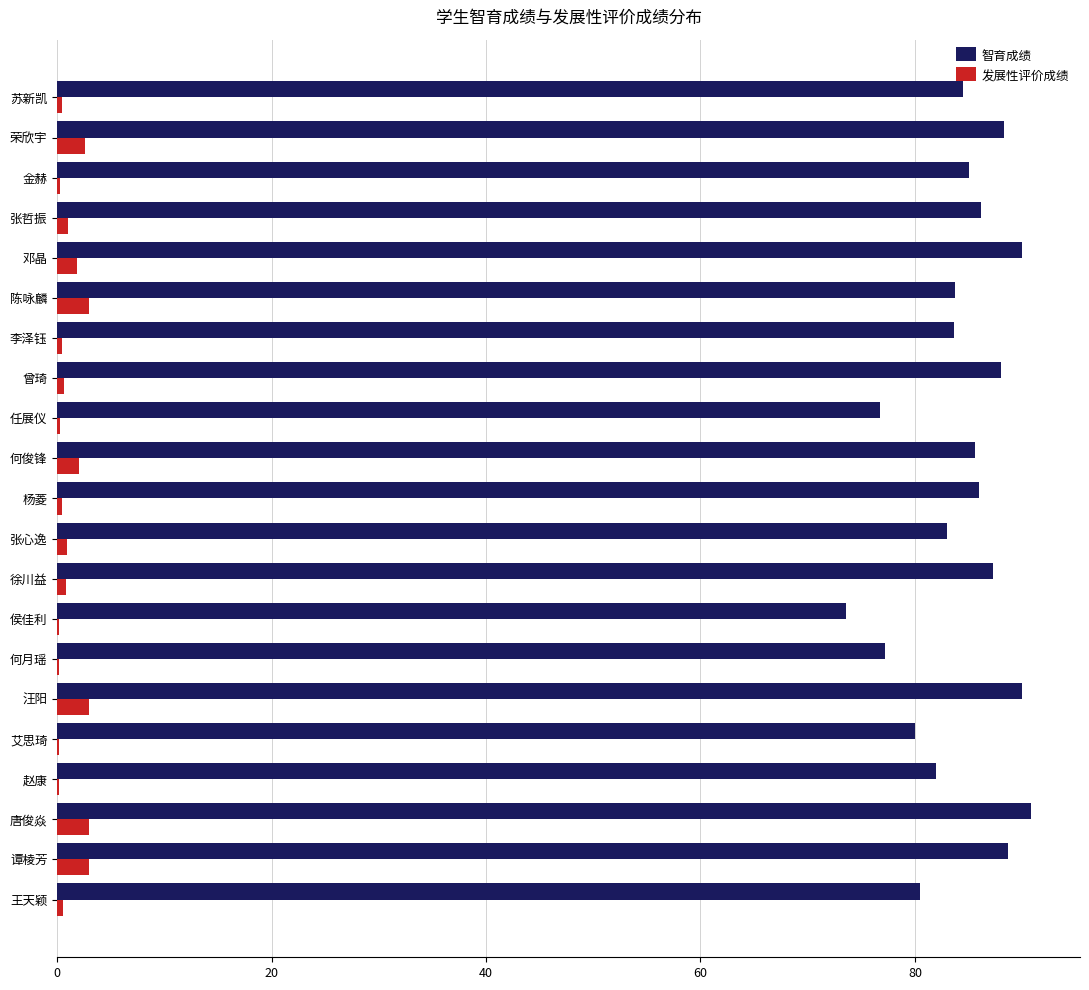

The 发展性评价成绩 series shows 2.6 at 荣欣宇. True or false?

True